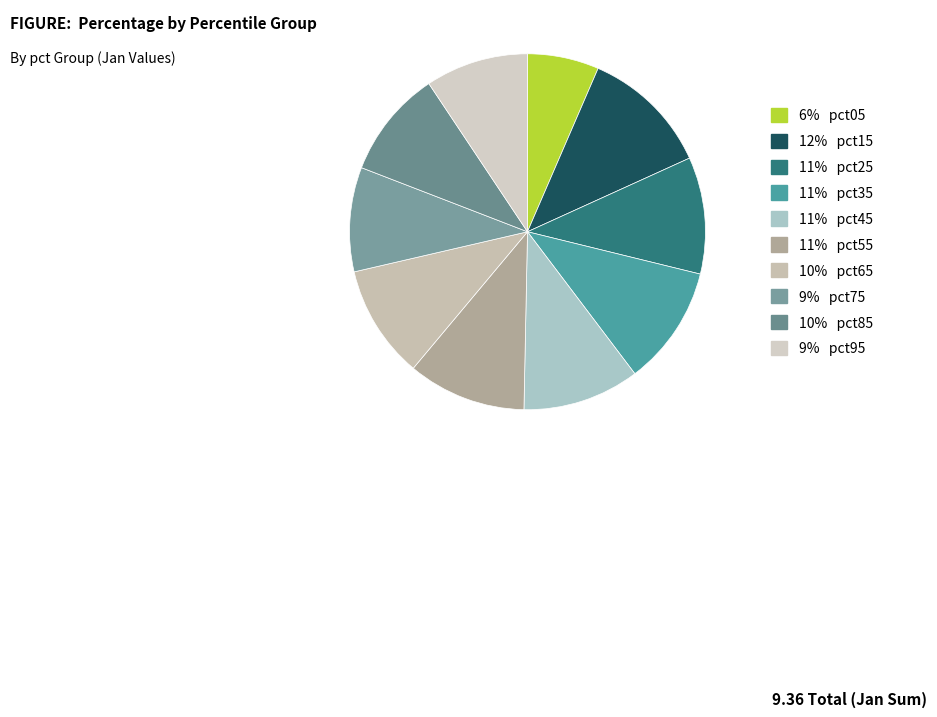

How many slices are in this pie chart?

10